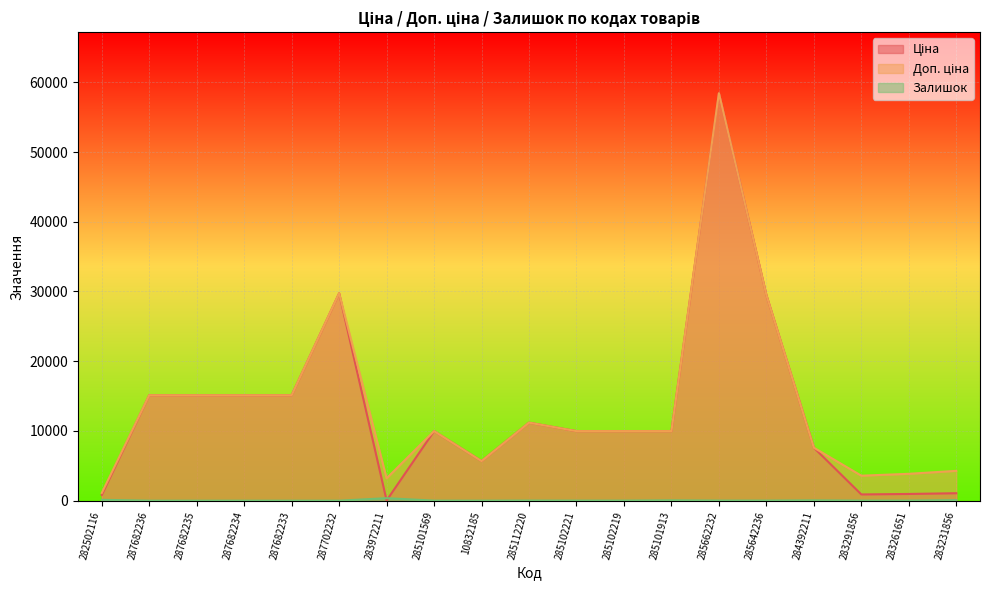

Rank the categories by Залишок value from lowest to highest.

287682236, 287682235, 287682234, 287682233, 287702232, 10832185, 285101569, 283291856, 283261651, 285102221, 285102219, 285662232, 285642236, 285112220, 284392211, 285101913, 283231856, 282502116, 283972211